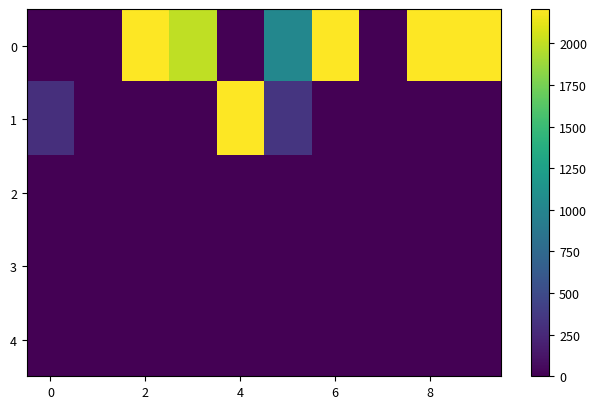

List the series in order of their peak value, lowest first.

2, 3, 4, 0, 1